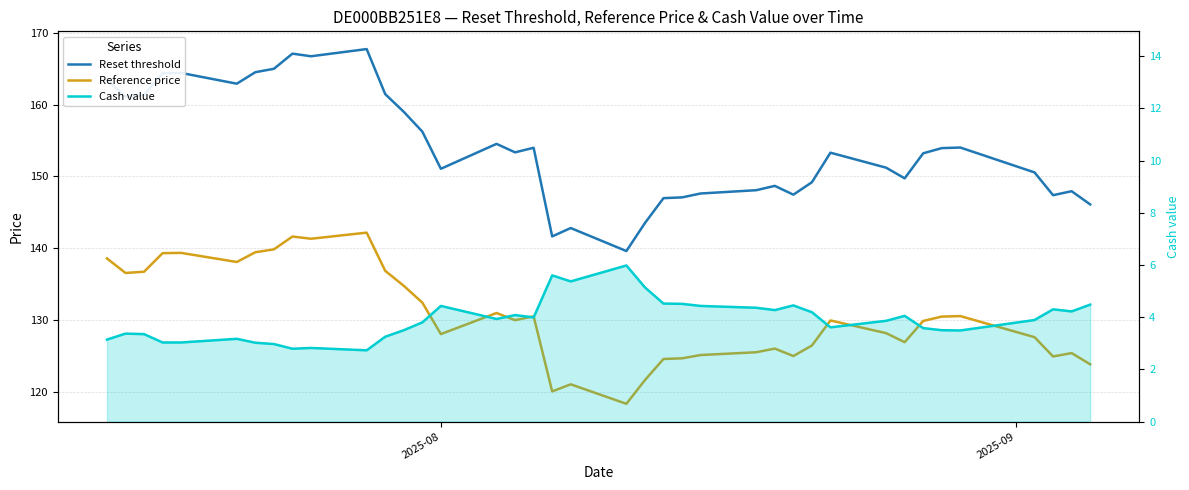

True or false: Reset threshold and Reference price cross at least once.

False